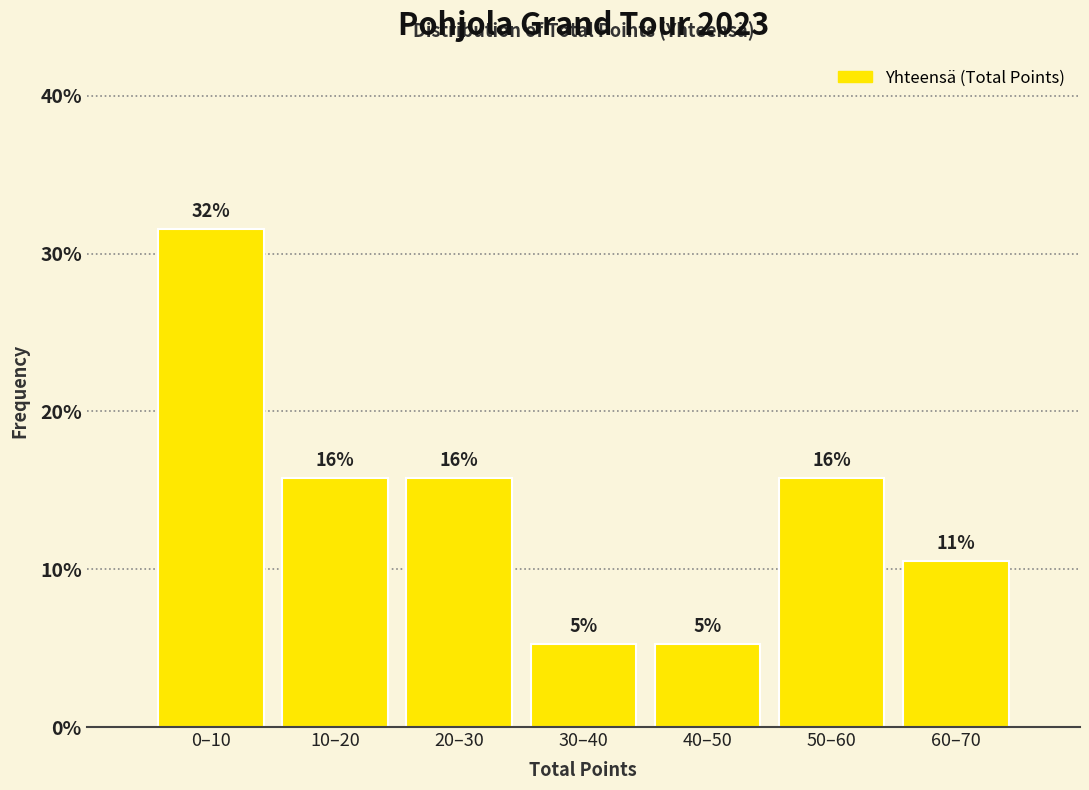

How many bars are there in total?

7